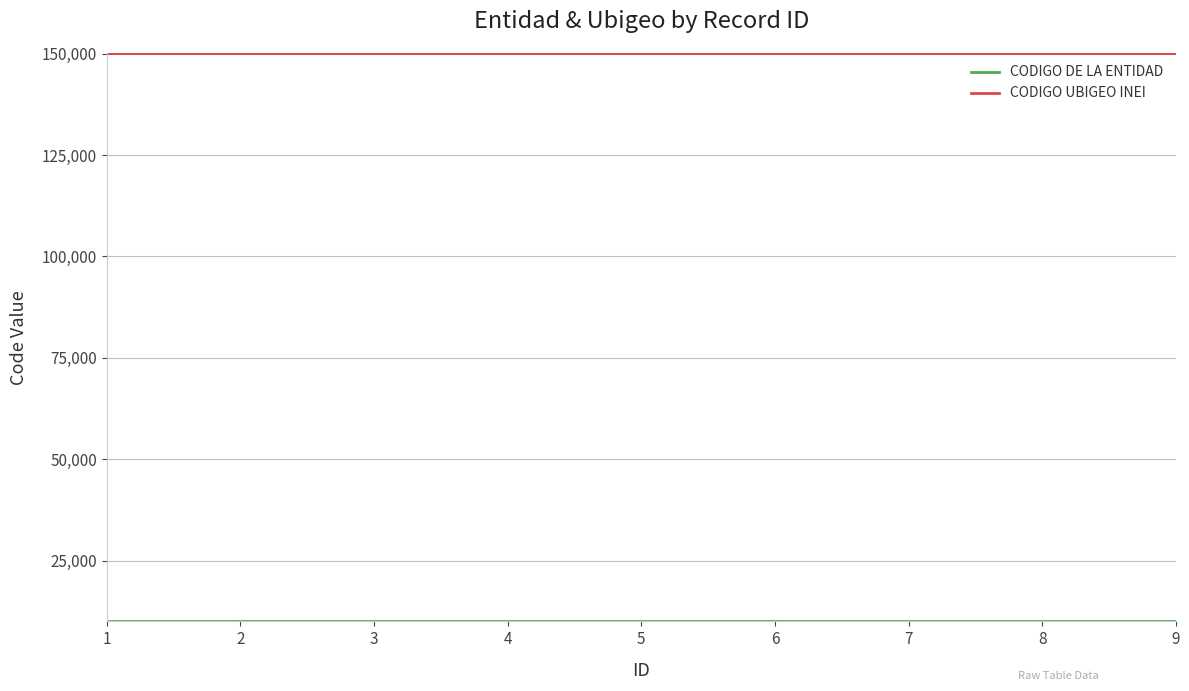

What is the minimum value for CODIGO UBIGEO INEI?

150122